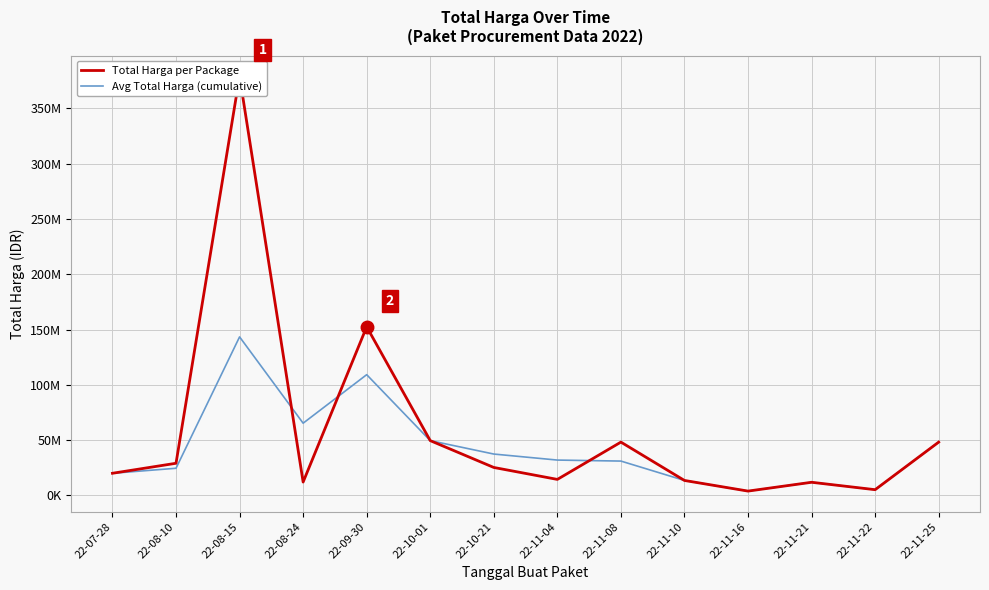

Which series has the largest total across all categories?

Total Harga per Package